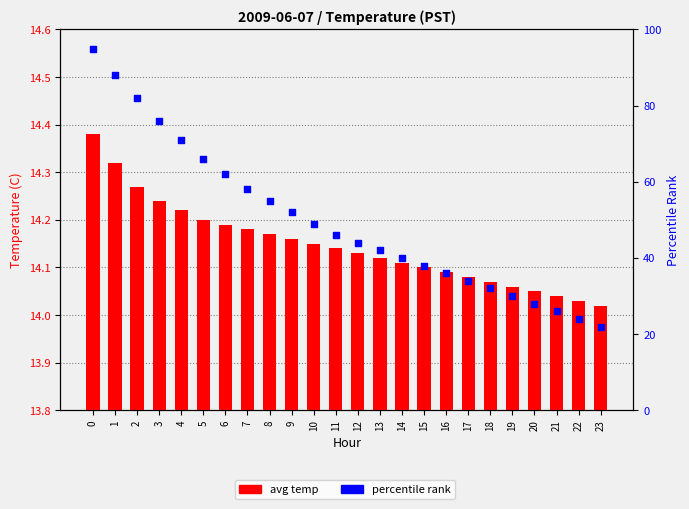

Which series has the widest spread of Y values?

percentile rank